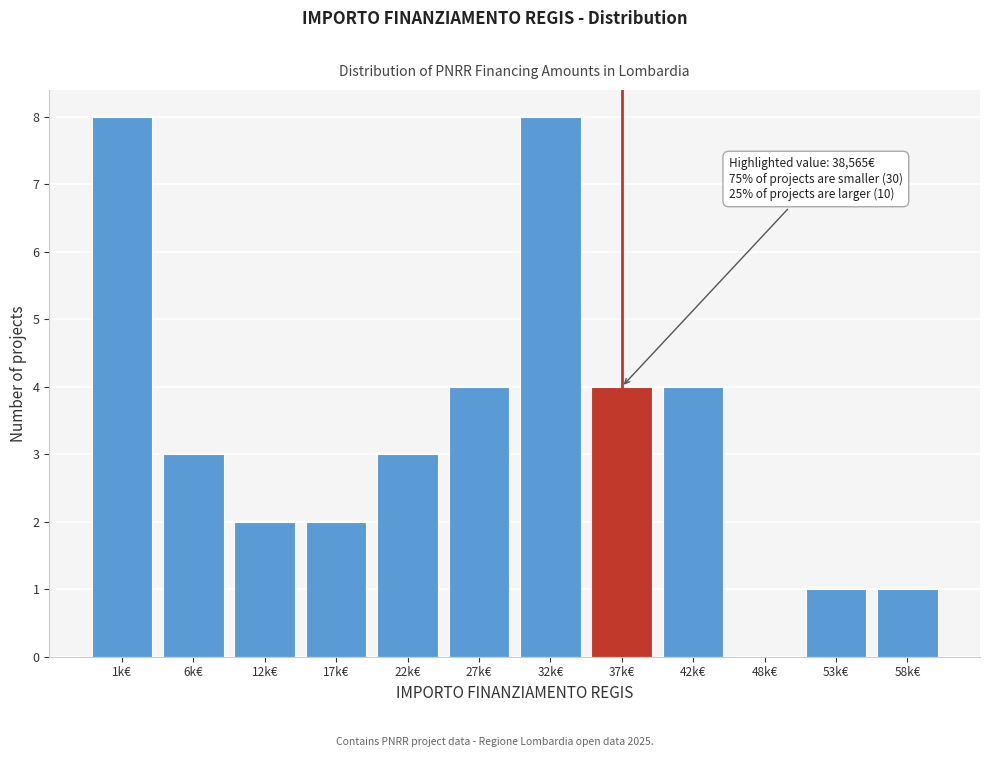

Reading left to right, what are all the values shown in this chart?

1k€=8	6k€=3	12k€=2	17k€=2	22k€=3	27k€=4	32k€=8	37k€=4	42k€=4	48k€=0	53k€=1	58k€=1